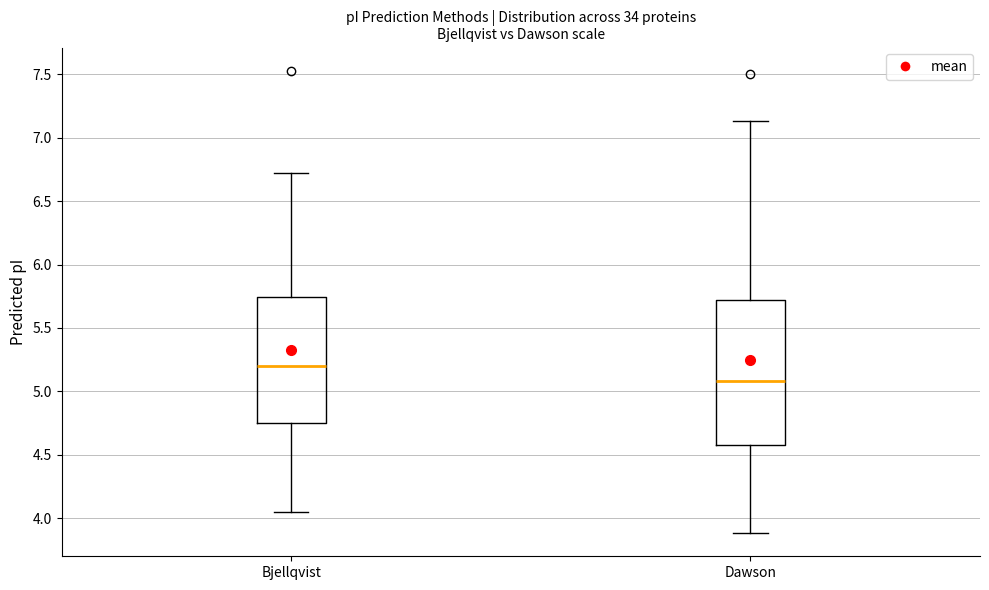

Where is the lower edge of the box for Bjellqvist on the y-axis? The values are not printed on the chart, so give them approximately, as read against the axis.

4.75